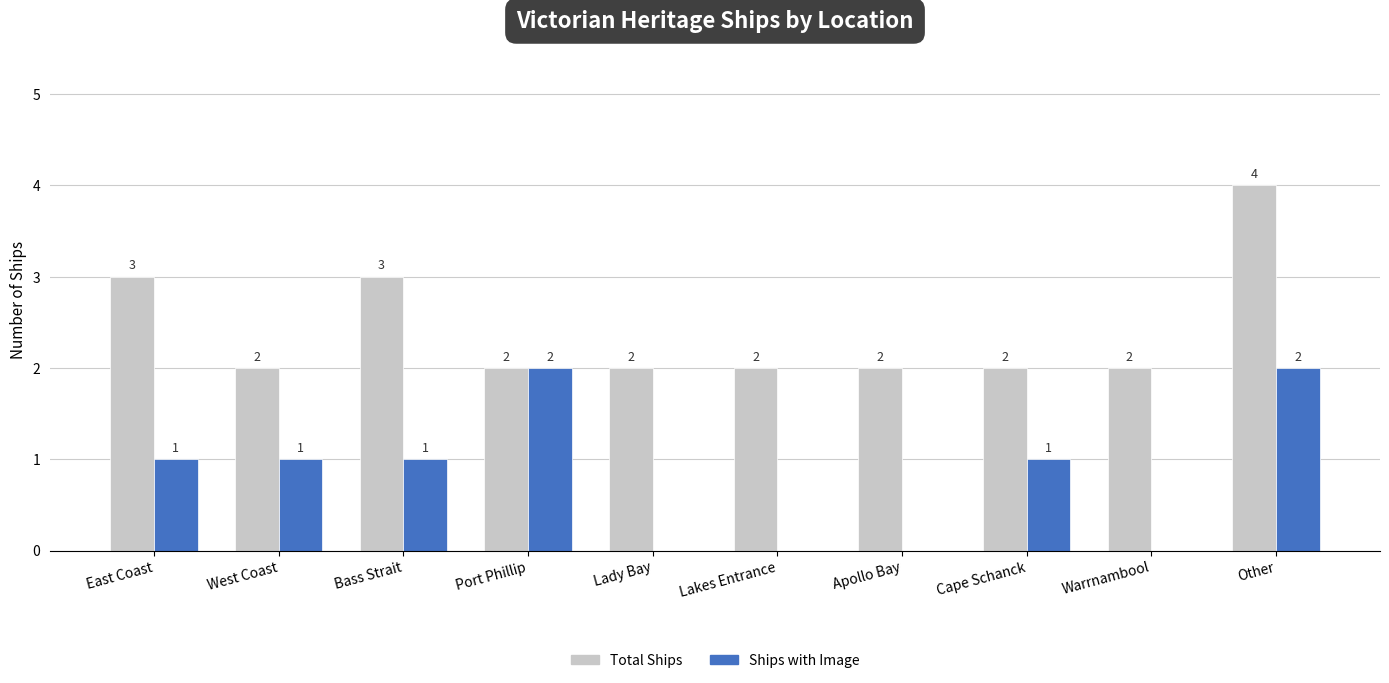

Reading right to left, list all the values displayed in this chart.

Total Ships: Other=4	Warrnambool=2	Cape Schanck=2	Apollo Bay=2	Lakes Entrance=2	Lady Bay=2	Port Phillip=2	Bass Strait=3	West Coast=2	East Coast=3
Ships with Image: Other=2	Warrnambool=0	Cape Schanck=1	Apollo Bay=0	Lakes Entrance=0	Lady Bay=0	Port Phillip=2	Bass Strait=1	West Coast=1	East Coast=1